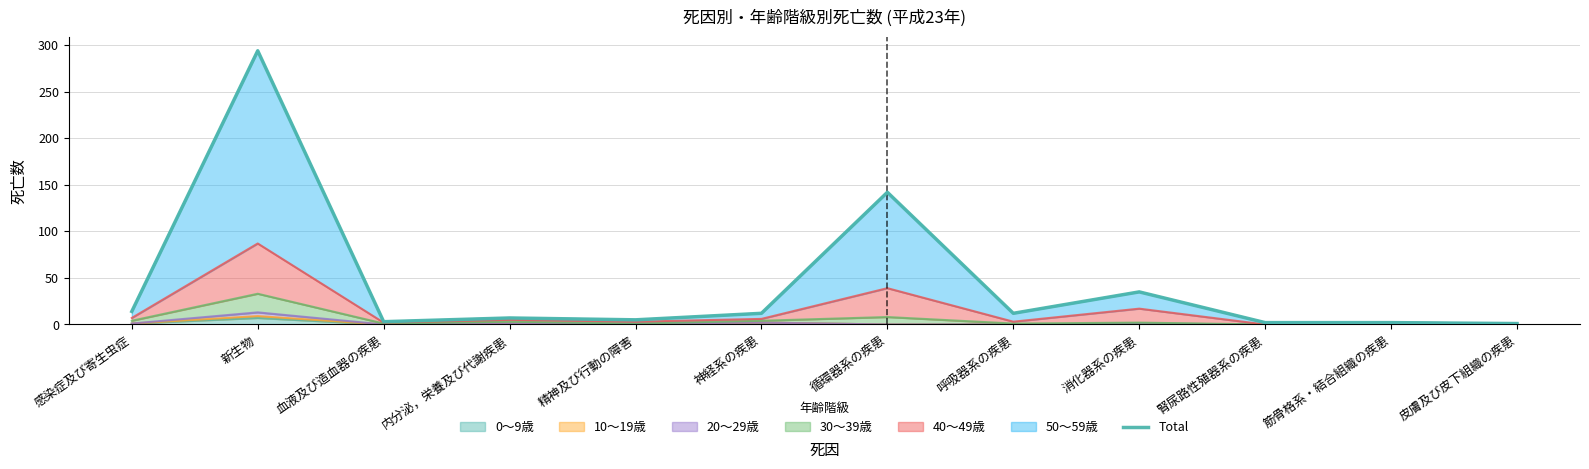

Rank the categories by value from highest to lowest.

新生物, 循環器系の疾患, 消化器系の疾患, 感染症及び寄生虫症, 神経系の疾患, 呼吸器系の疾患, 内分泌，栄養及び代謝疾患, 精神及び行動の障害, 血液及び造血器の疾患, 腎尿路性殖器系の疾患, 筋骨格系・結合組織の疾患, 皮膚及び皮下組織の疾患